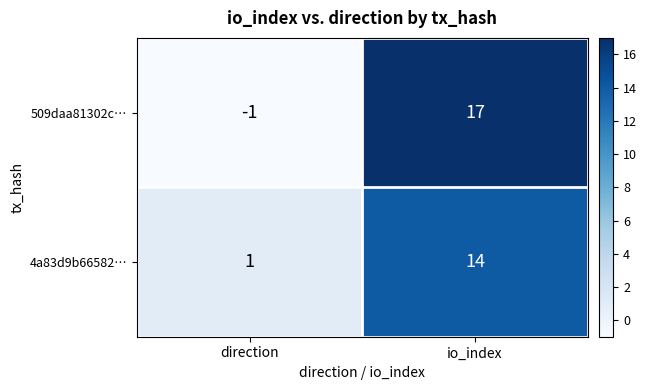

At which category is the sum across all series the highest?

io_index